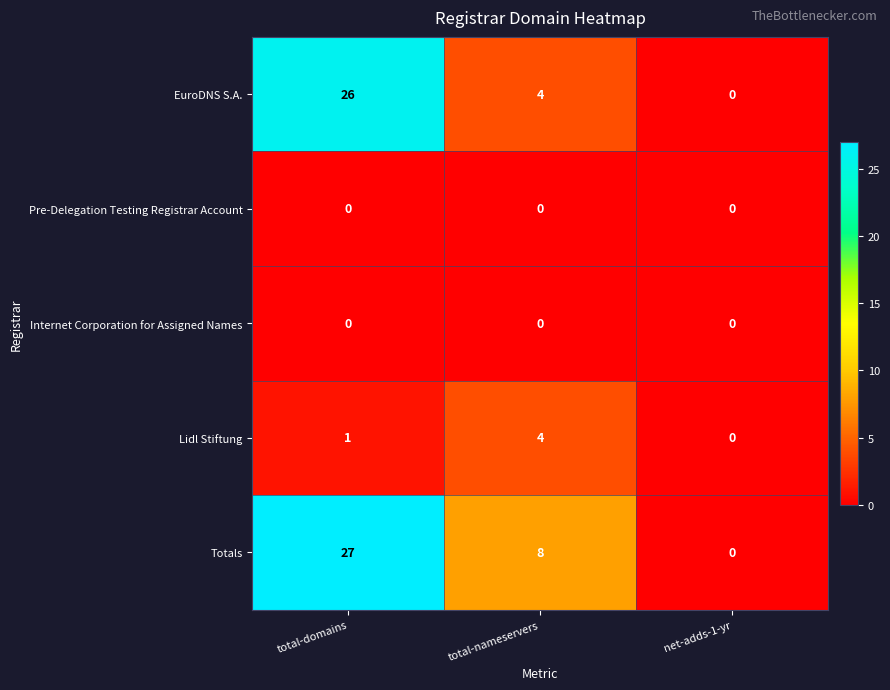

Reading right to left, what are all the values shown in this chart?

EuroDNS S.A.: 0	4	26
Pre-Delegation Testing Registrar Account: 0	0	0
Internet Corporation for Assigned Names: 0	0	0
Lidl Stiftung: 0	4	1
Totals: 0	8	27